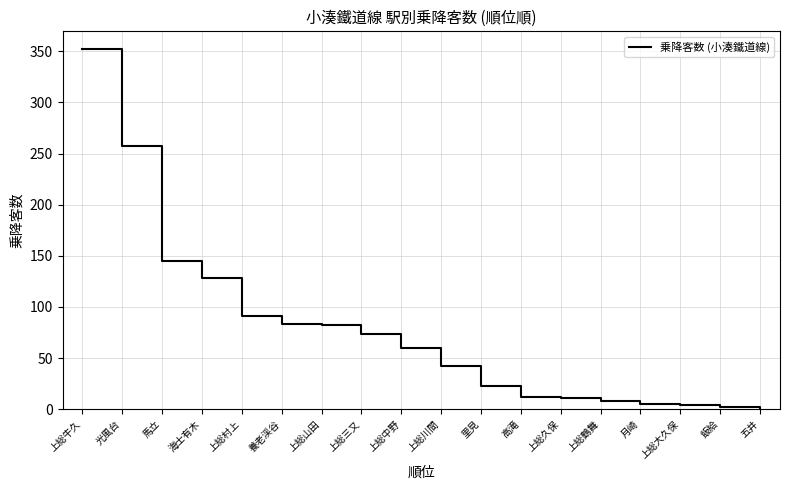

What position from the left is 高滝?

12